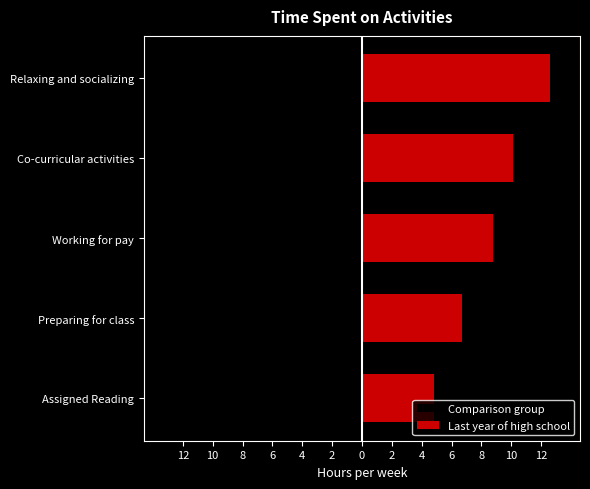

How many bars are there in total?

10